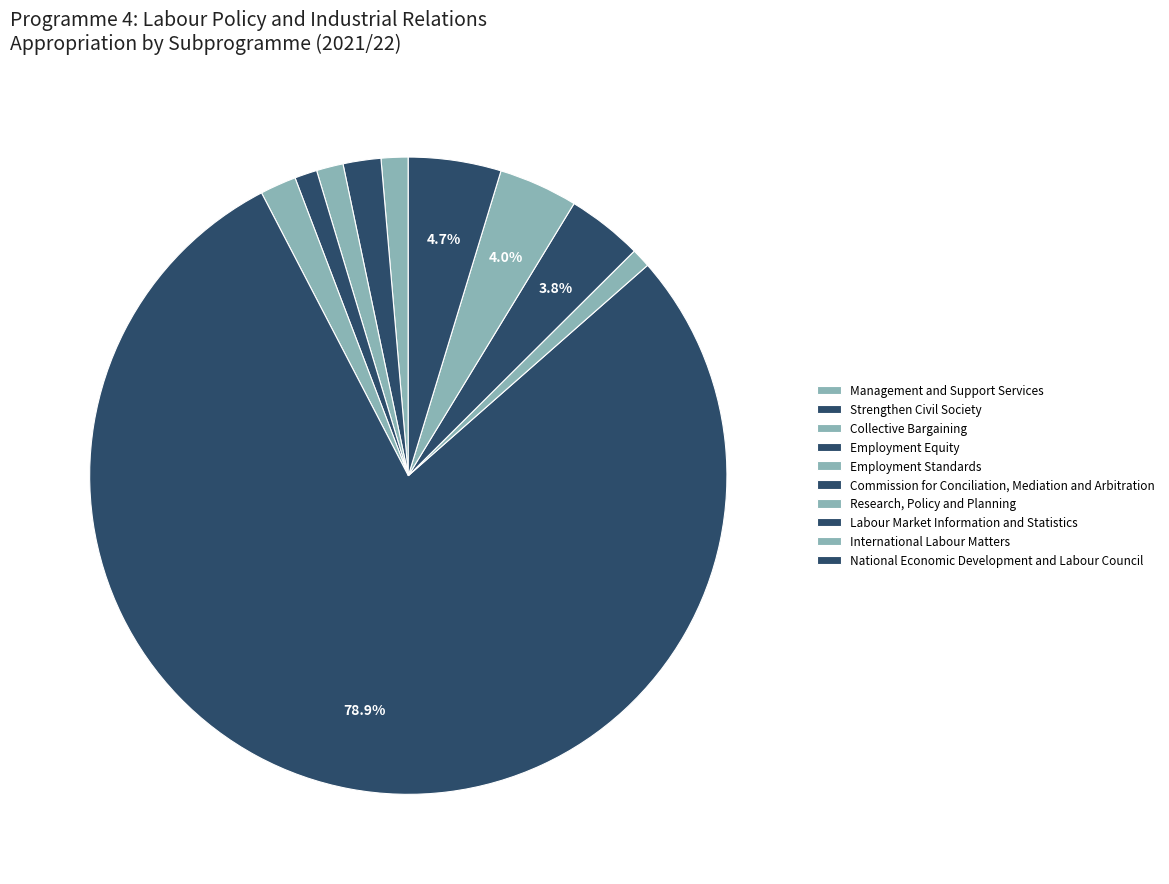

Which slice is the smallest?

Research, Policy and Planning